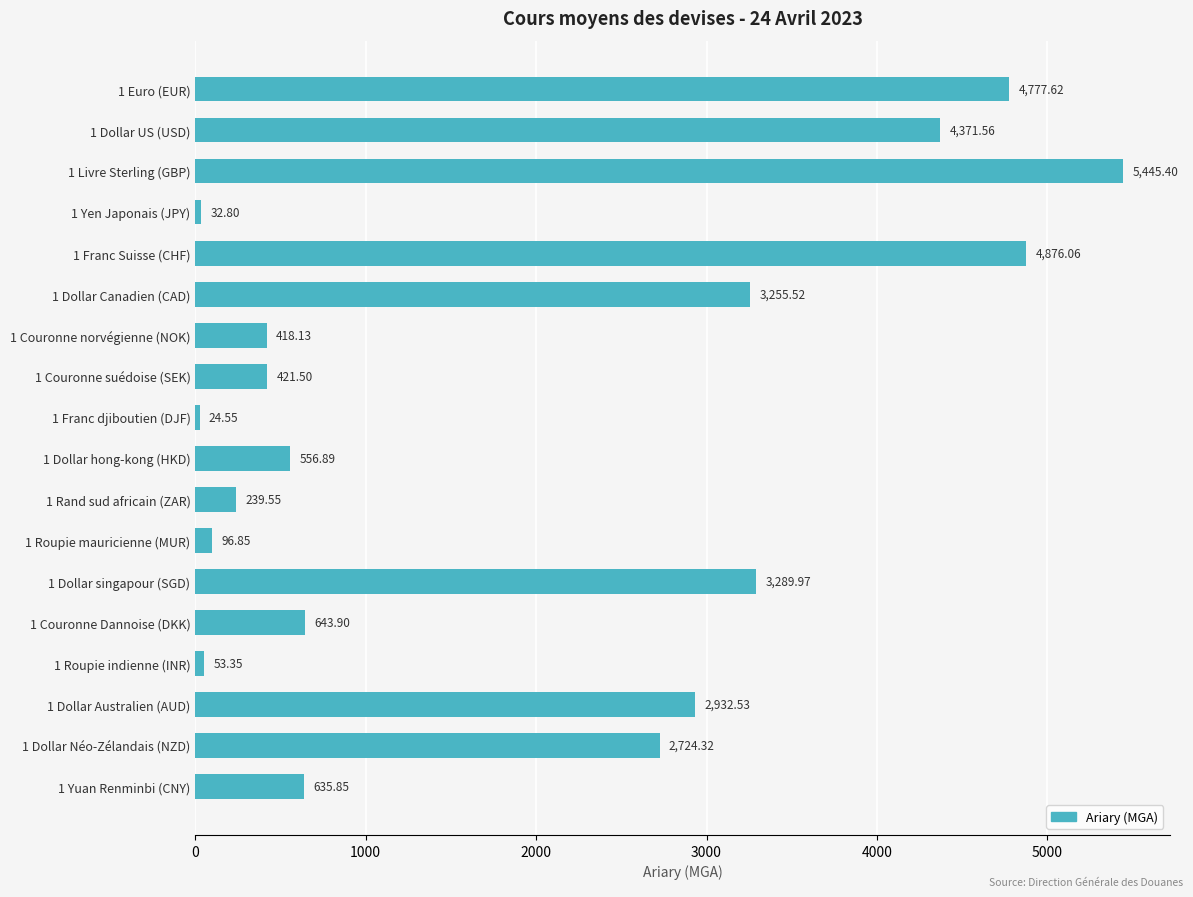

At which category does the chart reach its minimum across all series?

1 Franc djiboutien (DJF)